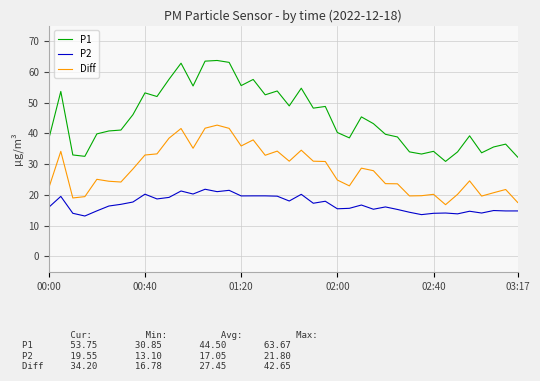

Which series has the largest range (max minus min)?

P1